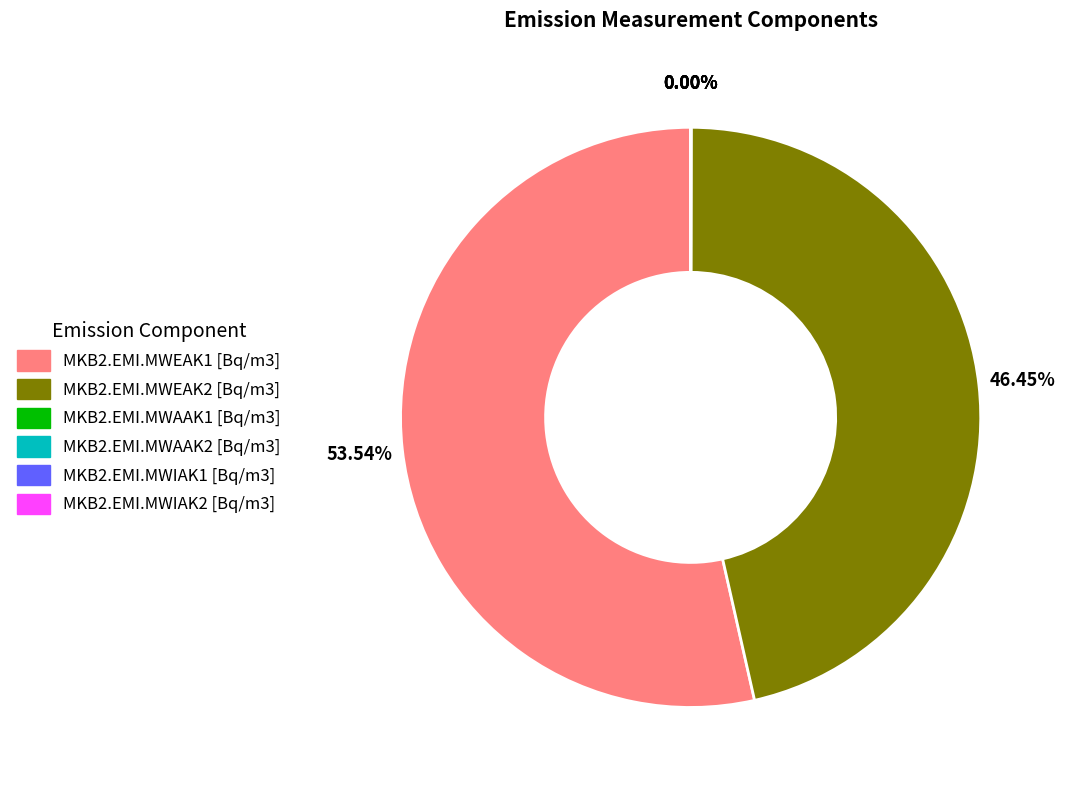

Combined, do MKB2.EMI.MWEAK1 [Bq/m3] and MKB2.EMI.MWEAK2 [Bq/m3] account for over 50%?

Yes